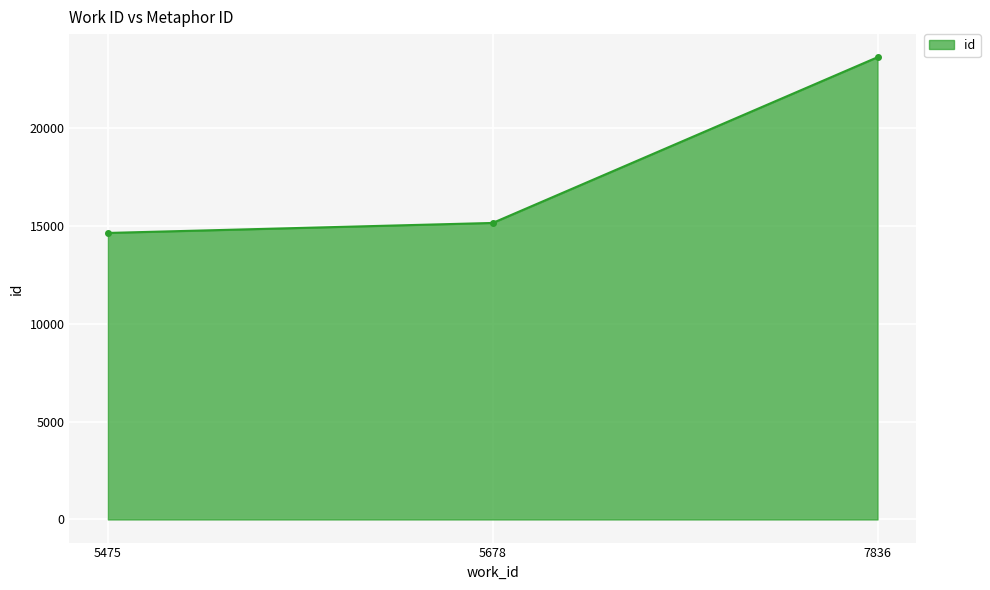

What is the difference between the values at 7836 and 5678?

8466